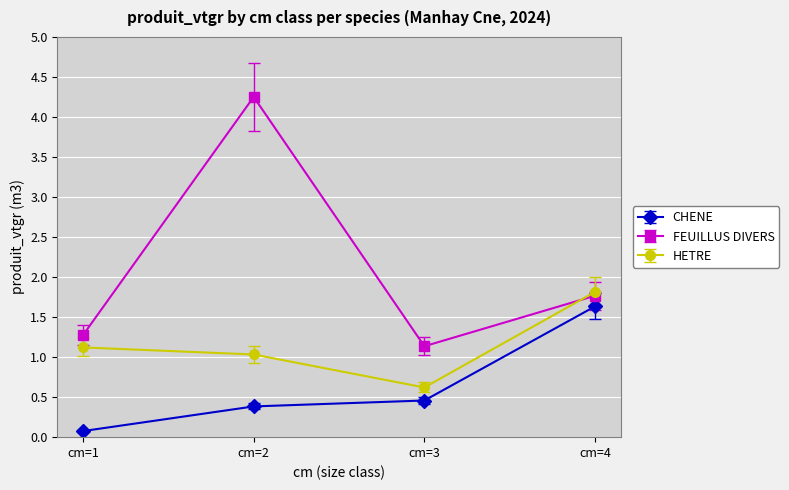

What is the difference between the maximum and minimum values in the CHENE series?

1.6